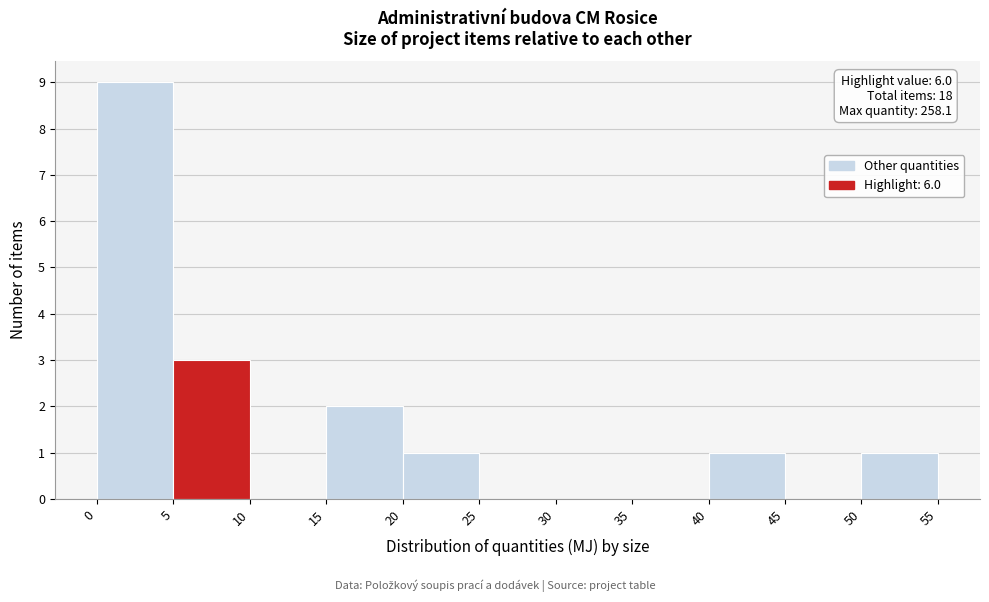

Which range on the x-axis has the tallest bar?

0 to 5